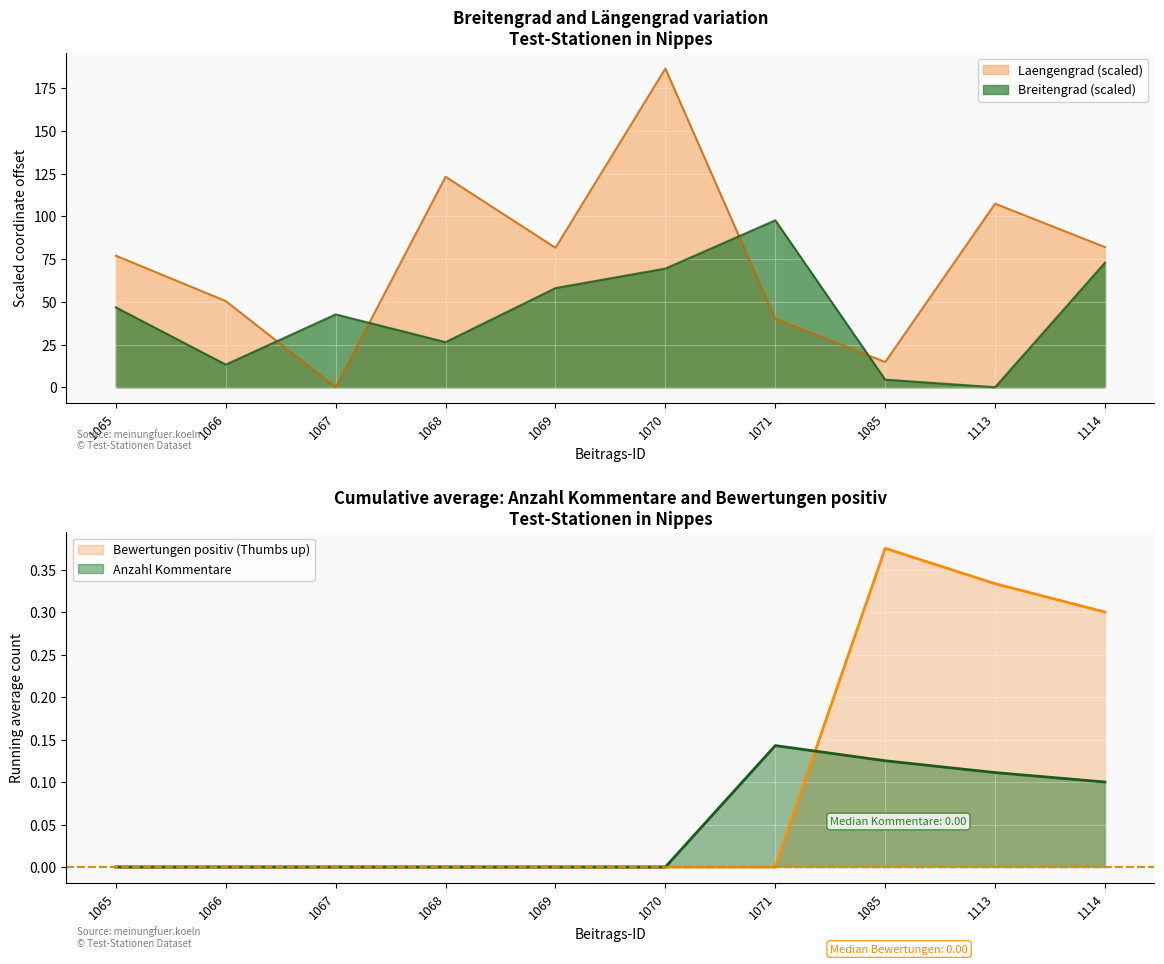

Is it true that Breitengrad equals 58.0 at 1069?

True